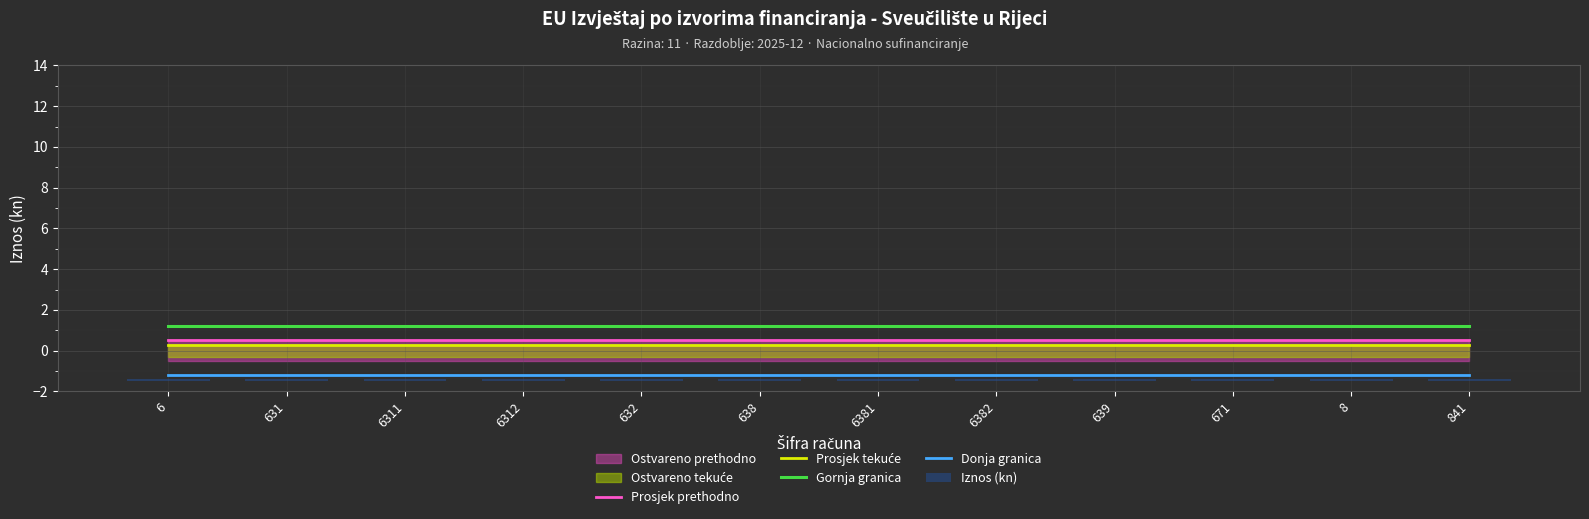

At which label is Donja granica closest to -1?

6